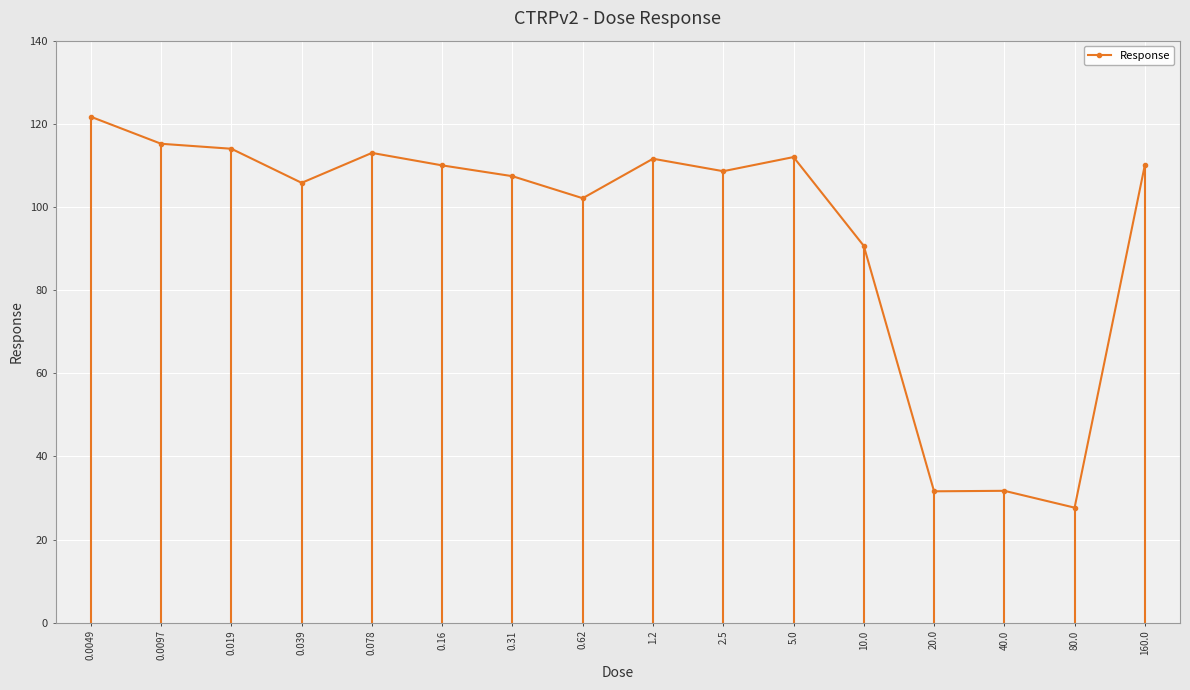

Does the chart display data point markers on the line(s)?

Yes